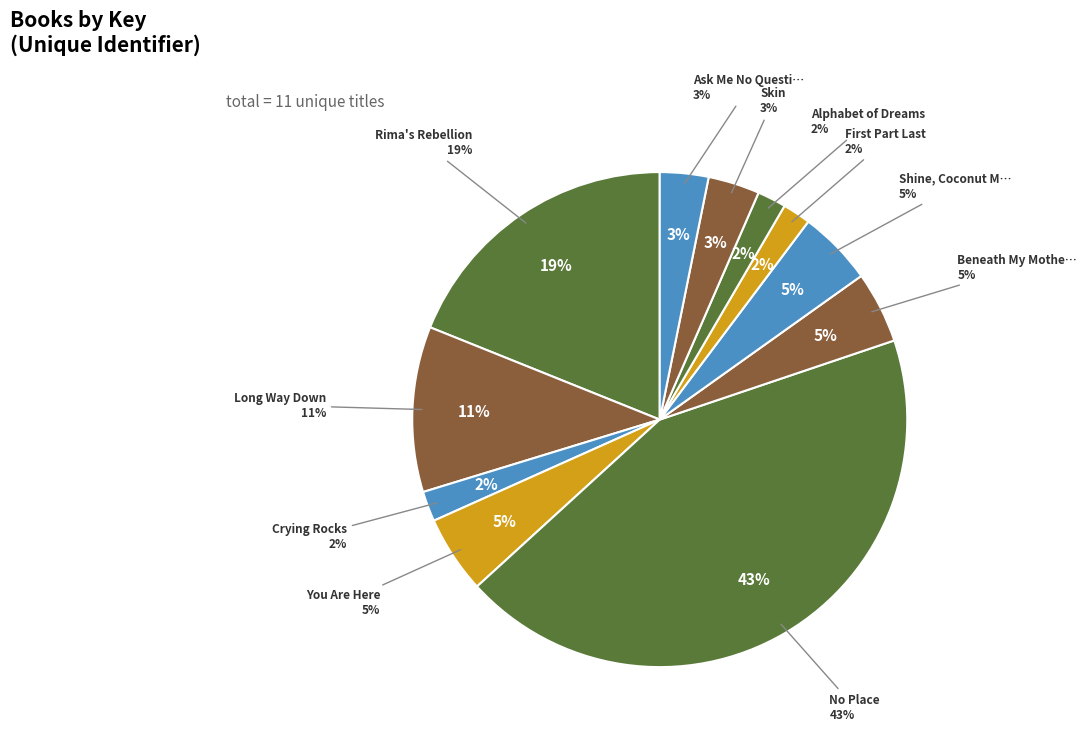

How many segments does this pie chart have?

11